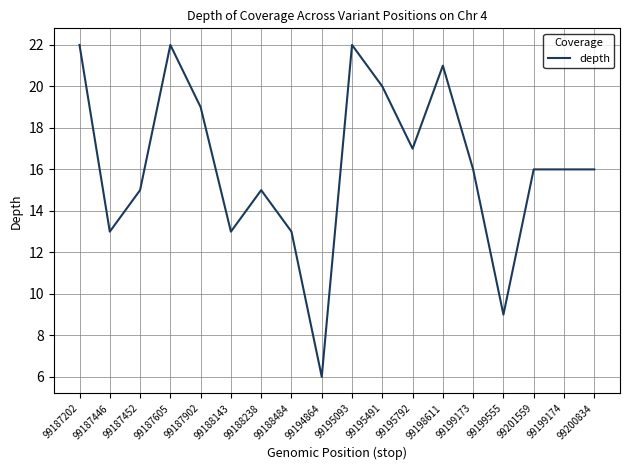

What position from the right is 99199173?

5